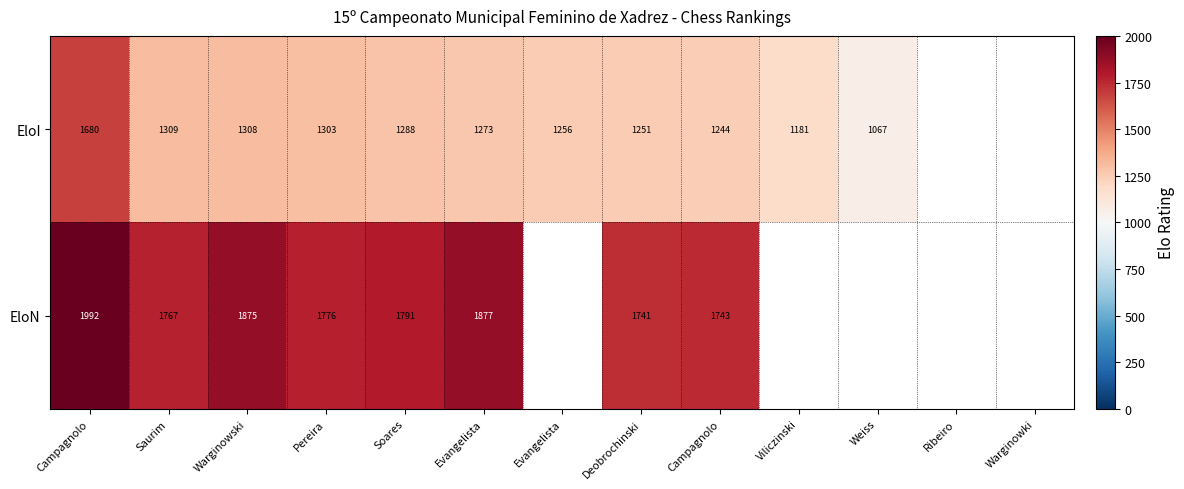

What is the maximum value shown in the chart?

1992.0